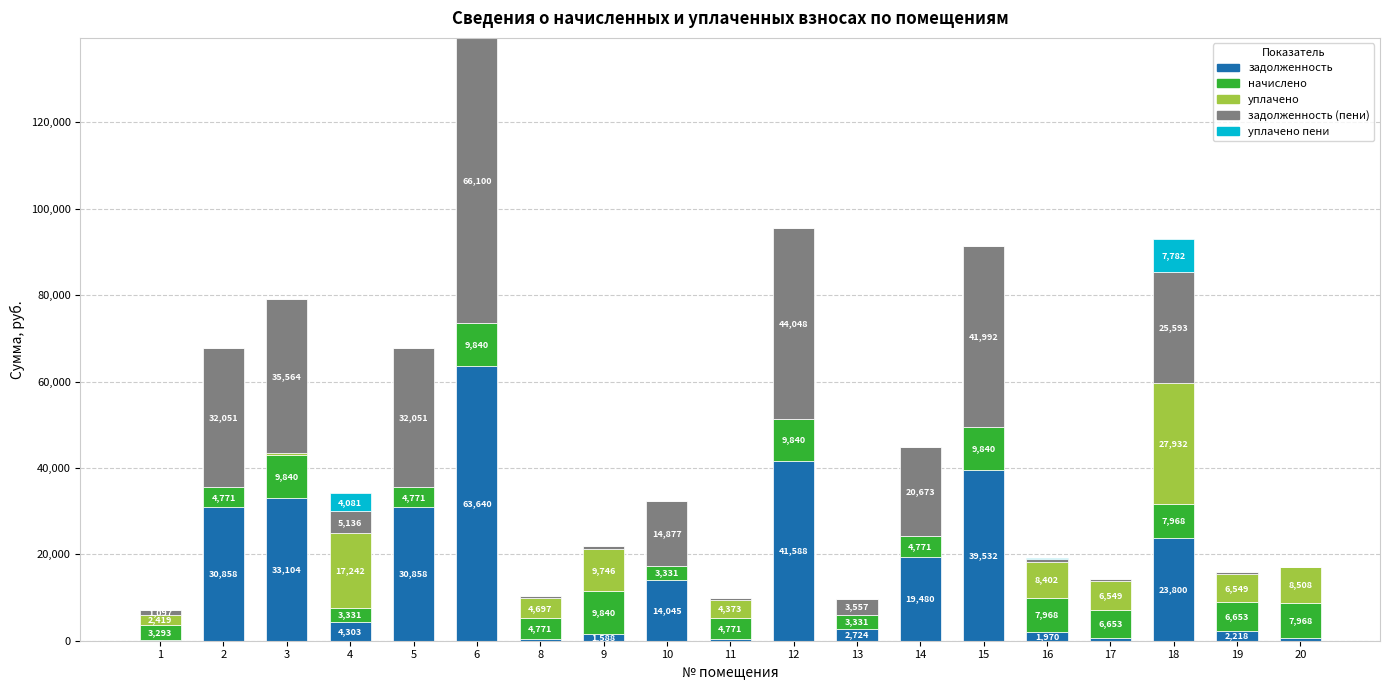

What is the maximum value for задолженность?

63640.3